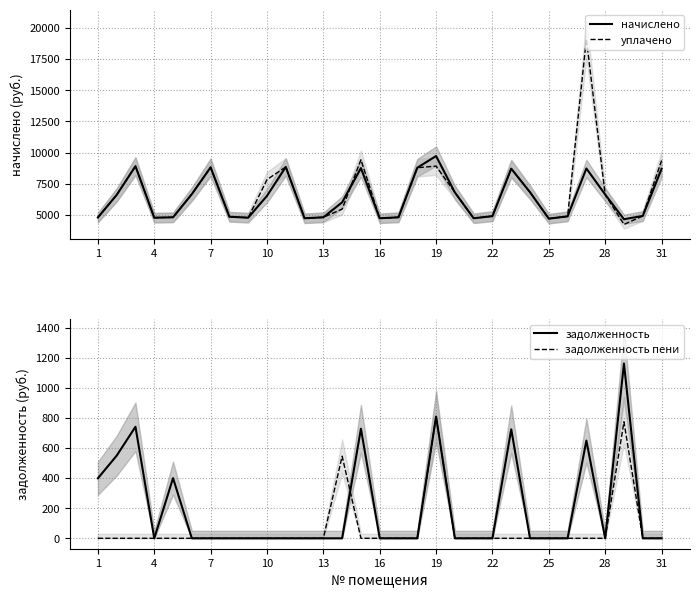

True or false: задолженность and начислено cross at least once.

False